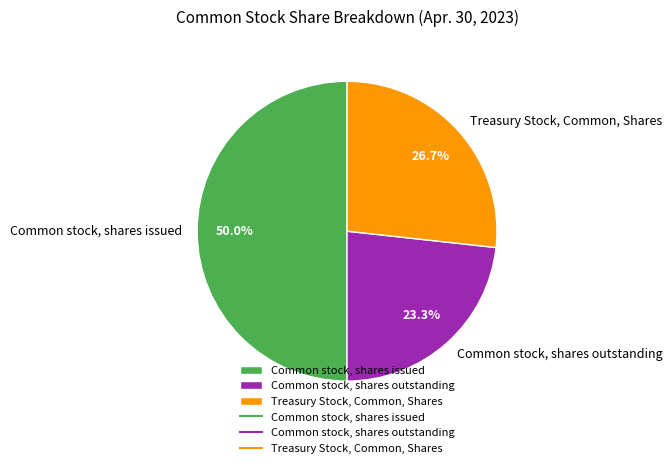

To the nearest percent, what portion does Treasury Stock, Common, Shares represent?

27%